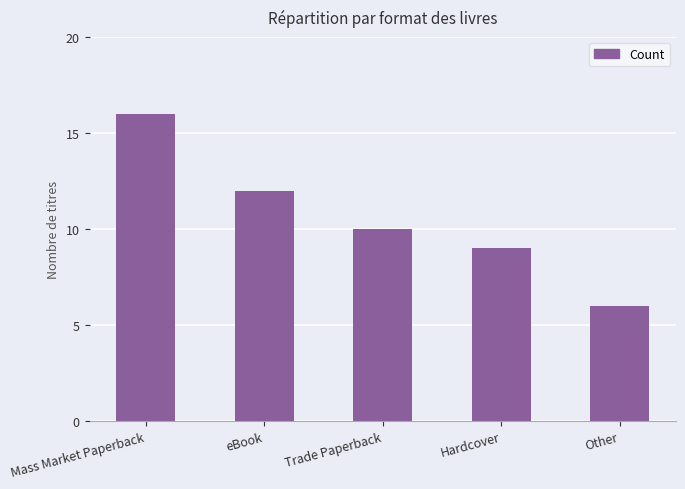

Reading right to left, list all the values displayed in this chart.

6	9	10	12	16